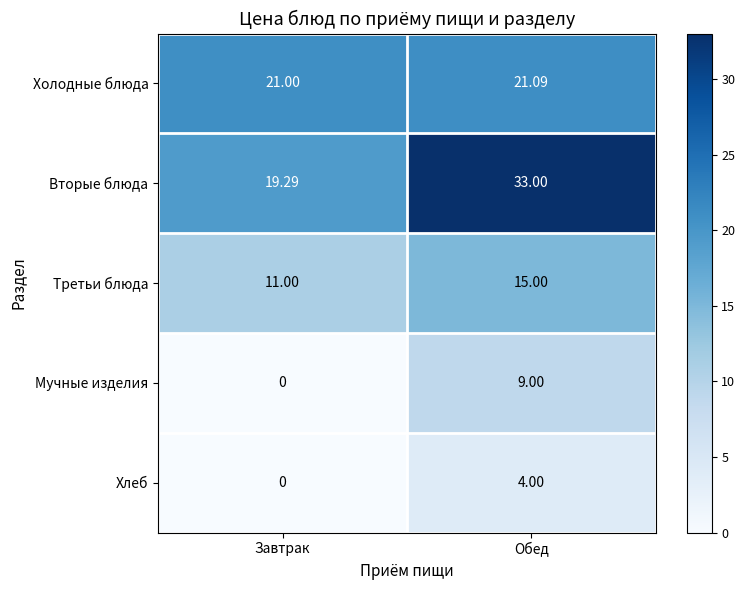

What is the total value across all series at Завтрак?

51.3